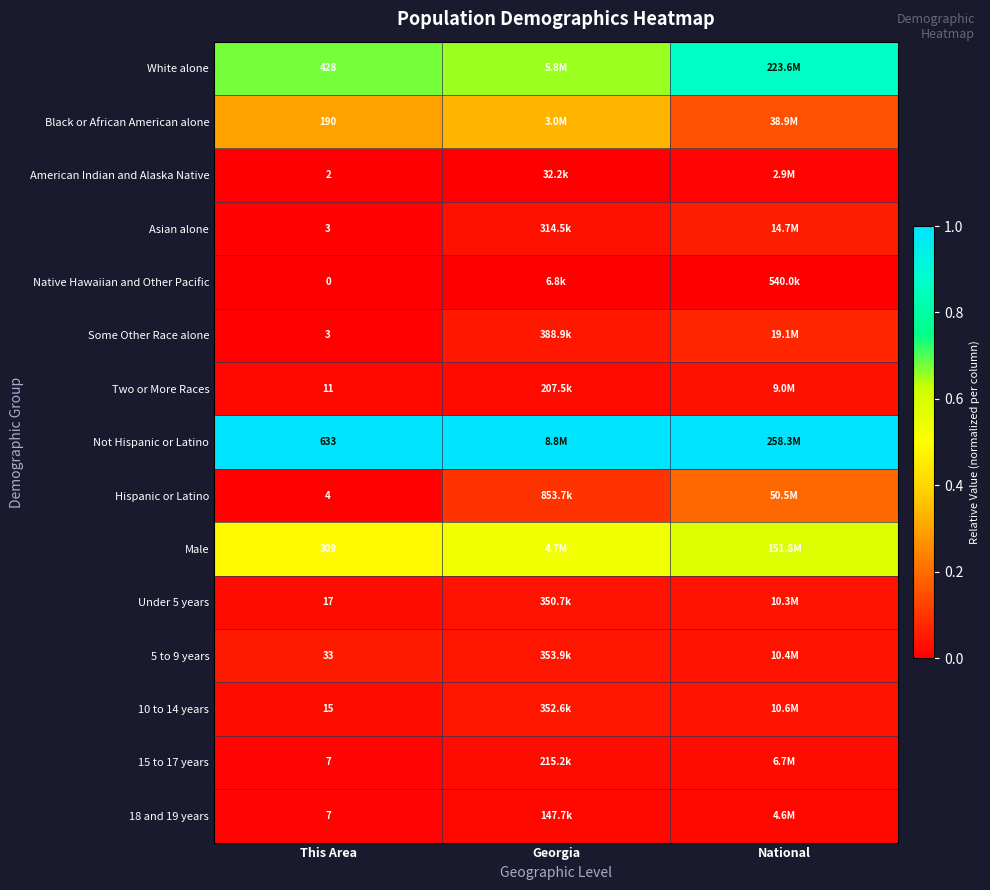

Rank the categories by Male value from highest to lowest.

National, Georgia, This Area